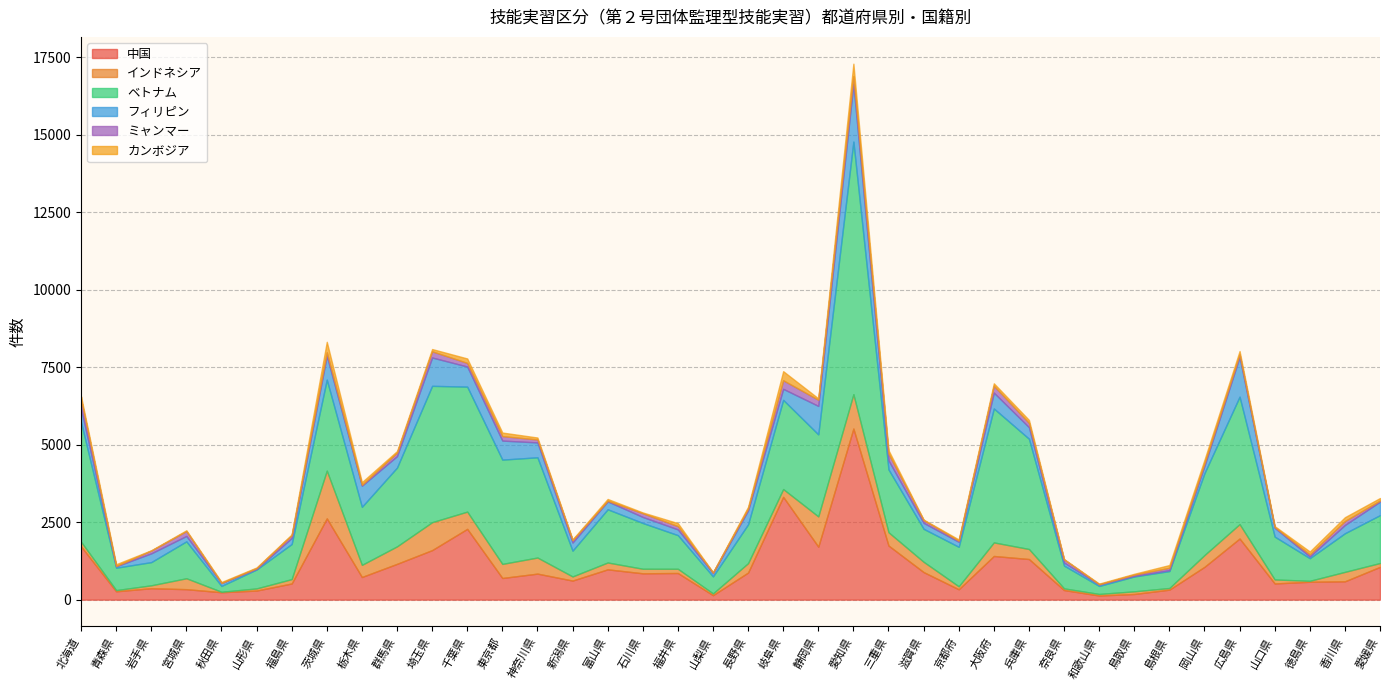

The ベトナム series shows 479 at 鳥取県. True or false?

True